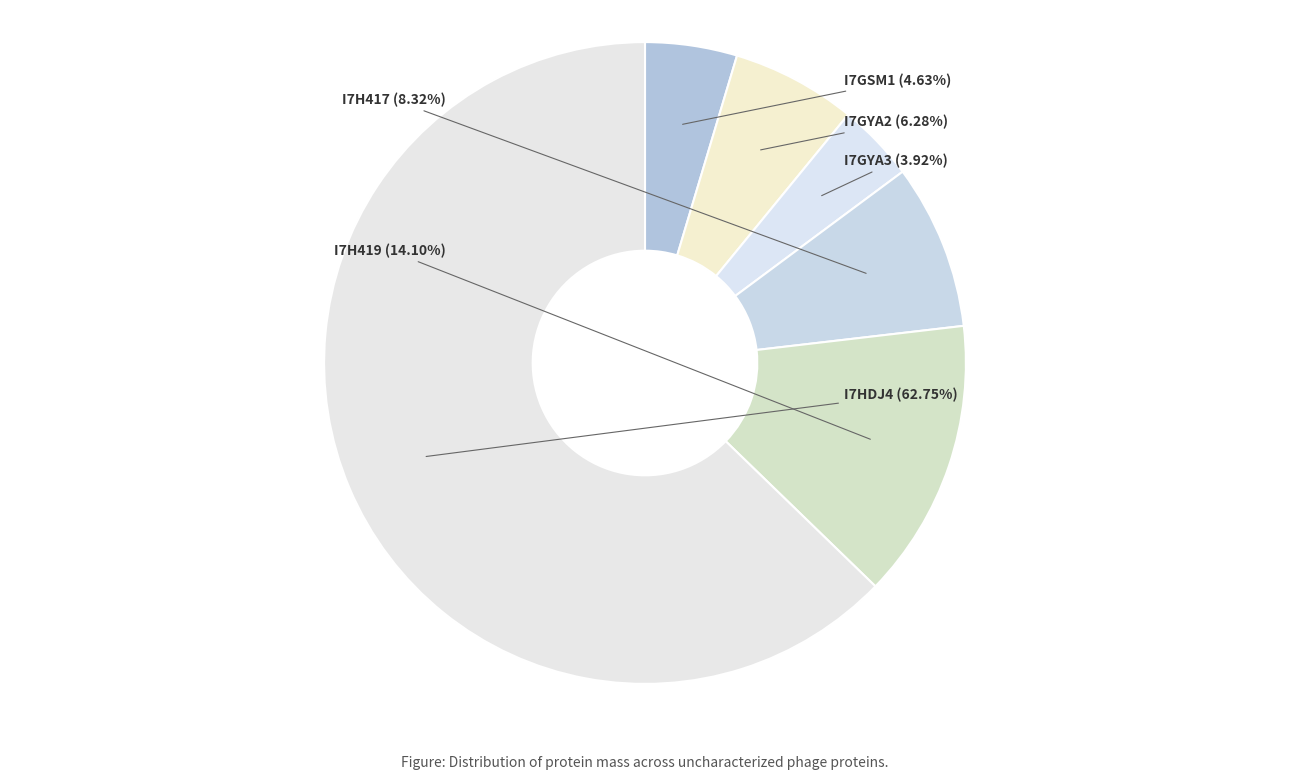

Does I7GSM1 represent more than half of the total?

No